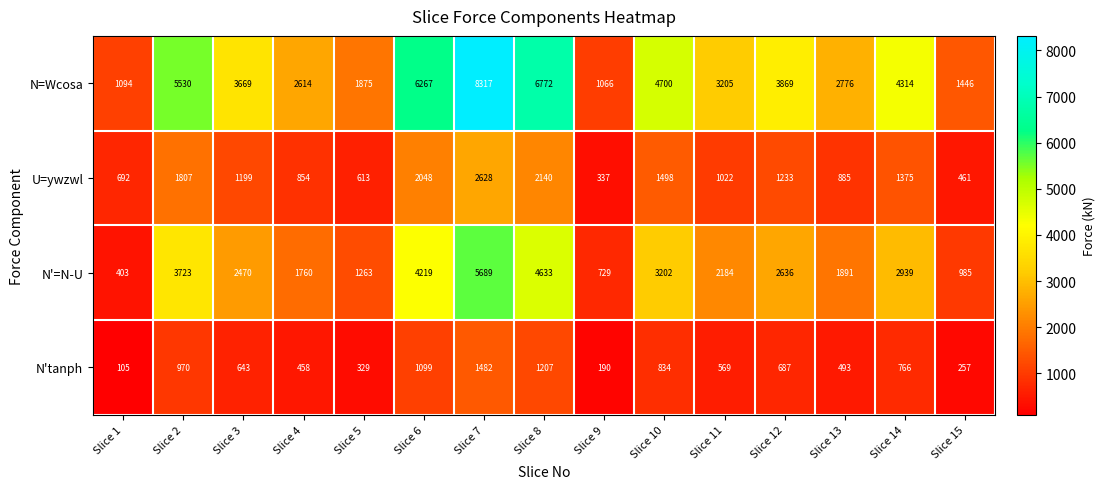

Which series has the largest total across all categories?

N=Wcosa